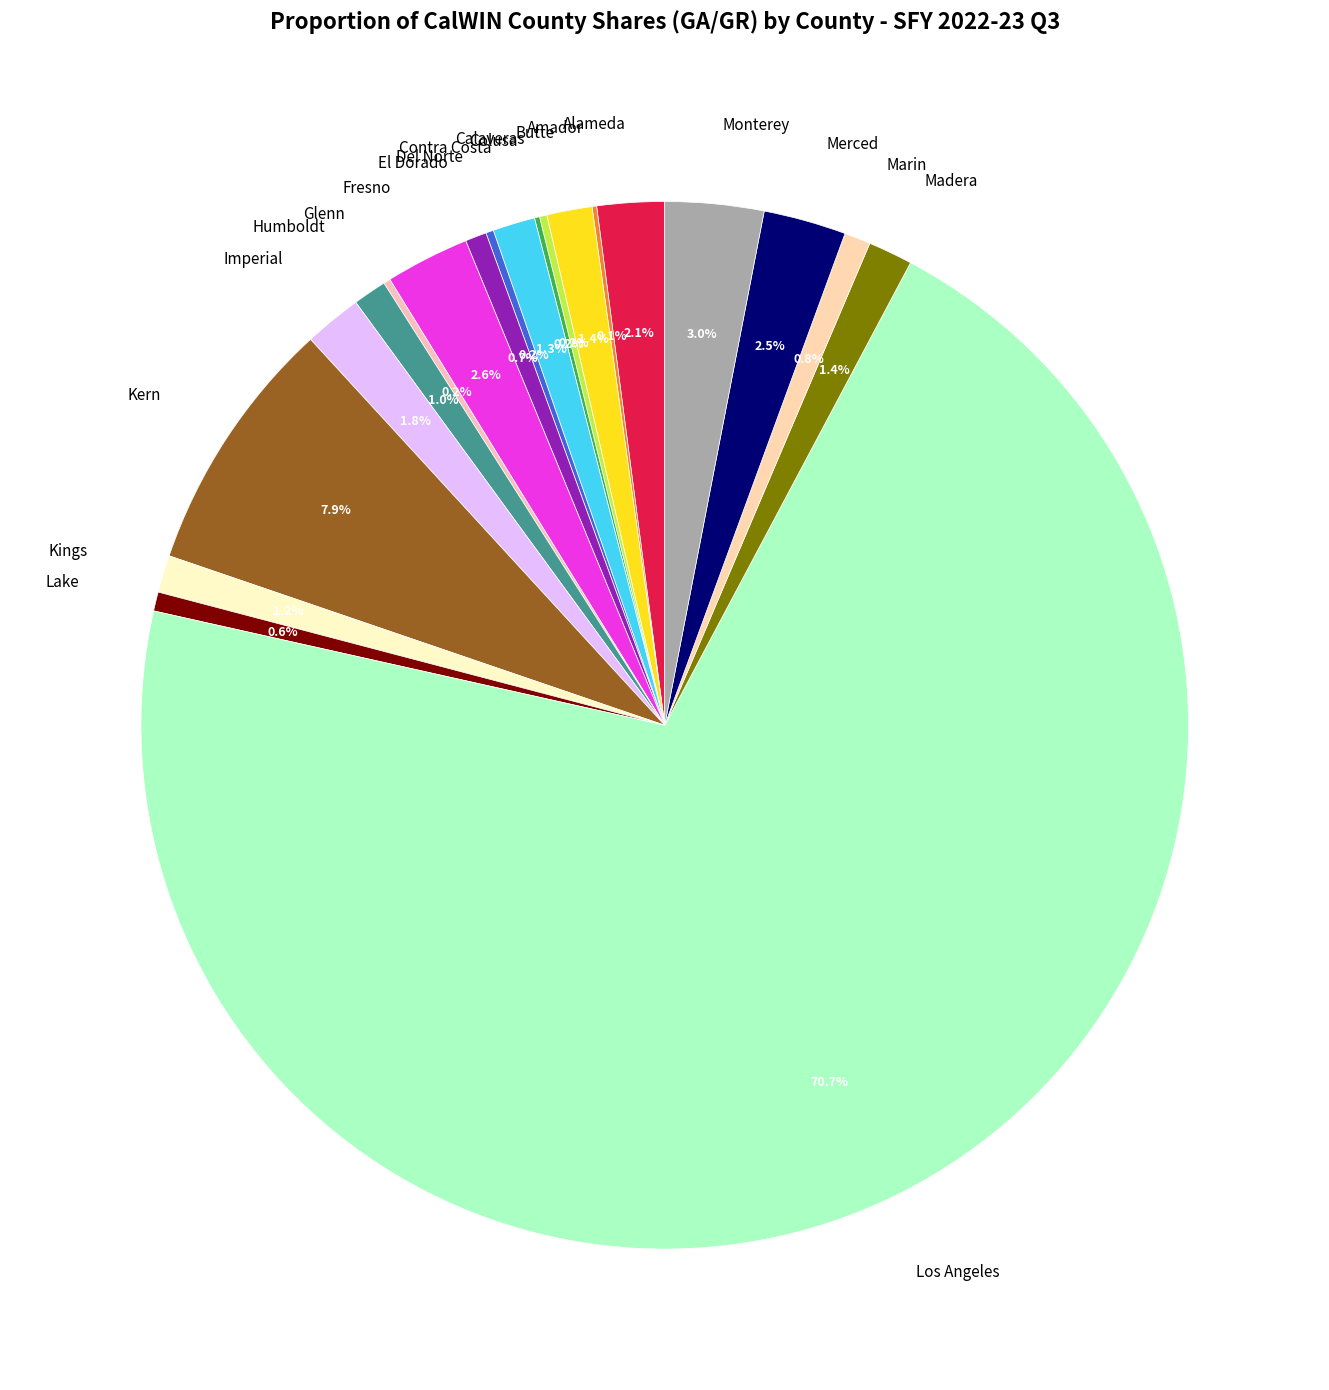

Is there any slice that represents more than half of the pie?

Yes